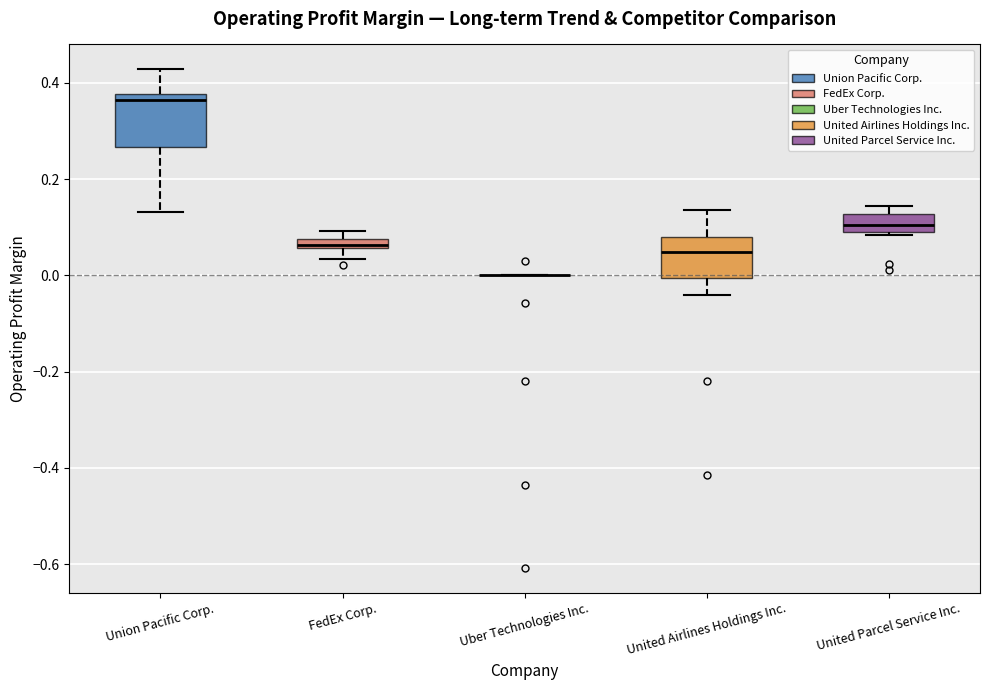

Where does the lower whisker of the box for FedEx Corp. end on the y-axis? The values are not printed on the chart, so give them approximately, as read against the axis.

0.04